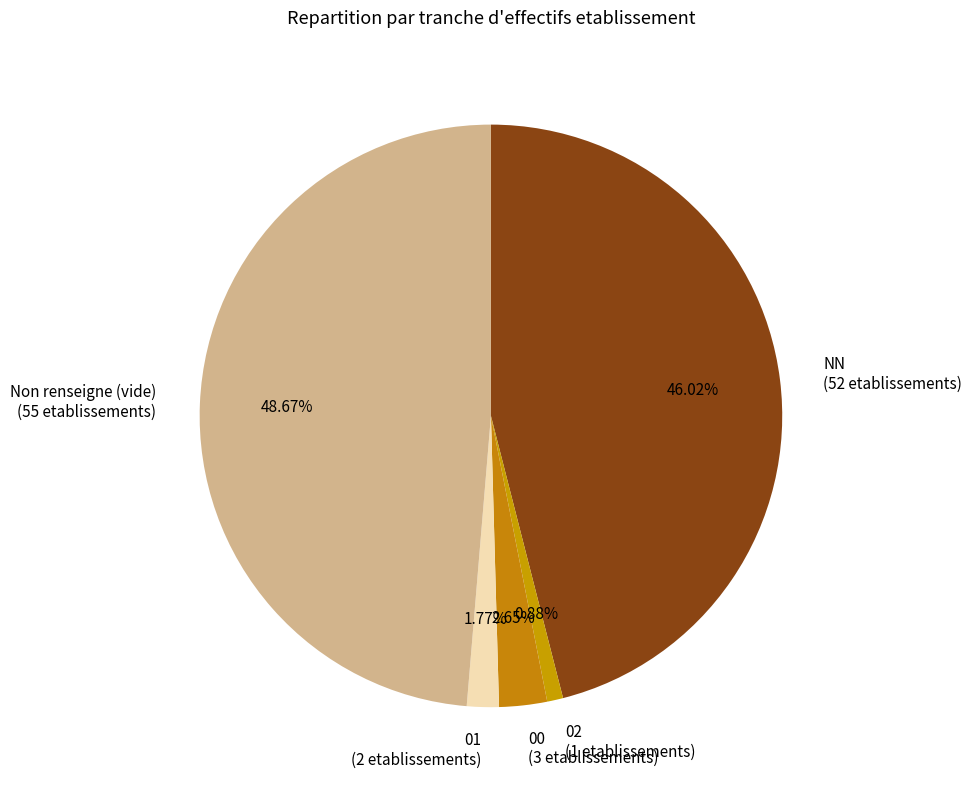

Is there a majority slice in this chart?

No